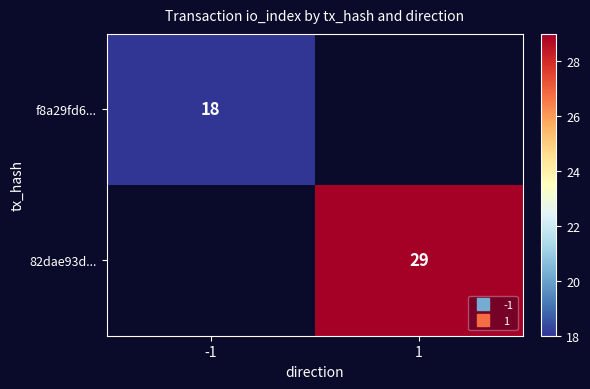

What is the maximum value for f8a29fd6...?

18.0